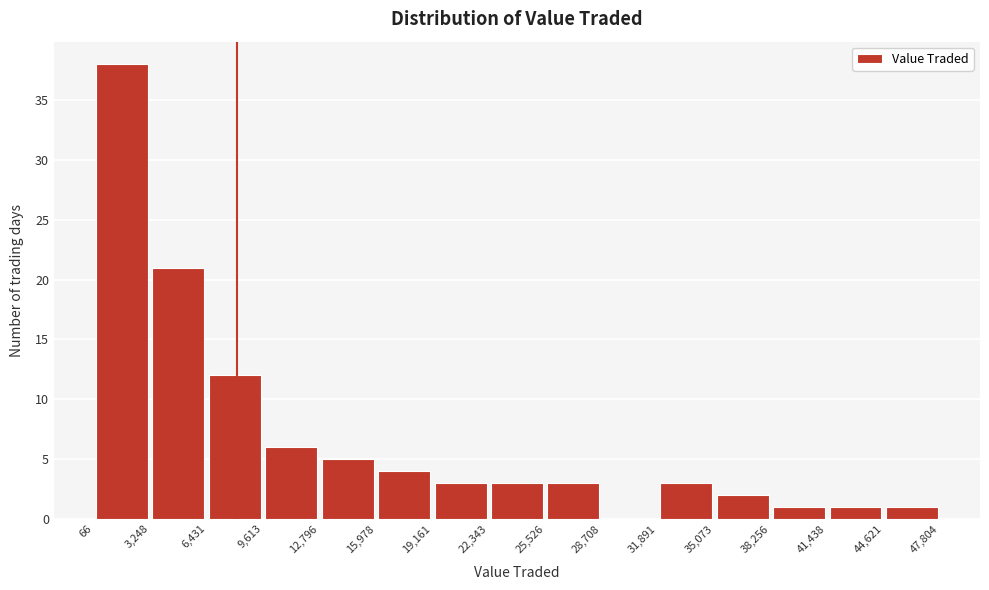

Reading left to right, transcribe this chart: for each bar, give the range it covers on the x-axis and its height. The values are not printed on the chart, so give them approximately, as read against the axis.

66 to 3,248: 38
3,248 to 6,431: 21
6,431 to 9,613: 12
9,613 to 12,796: 6
12,796 to 15,978: 5
15,978 to 19,161: 4
19,161 to 22,343: 3
22,343 to 25,526: 3
25,526 to 28,708: 3
28,708 to 31,891: 0
31,891 to 35,073: 3
35,073 to 38,256: 2
38,256 to 41,438: 1
41,438 to 44,621: 1
44,621 to 47,804: 1